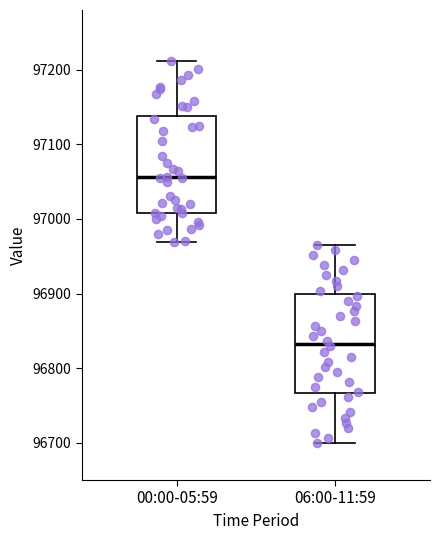

Reading left to right, transcribe this box plot: for each box, give where its median line is, the range the box spans, and where its two whiskers end, as read against the y-axis. The values are not printed on the chart, so give them approximately, as read against the axis.

00:00-05:59: median 97060, box 97010 to 97140, whiskers 96970 to 97210
06:00-11:59: median 96830, box 96770 to 96900, whiskers 96700 to 96970